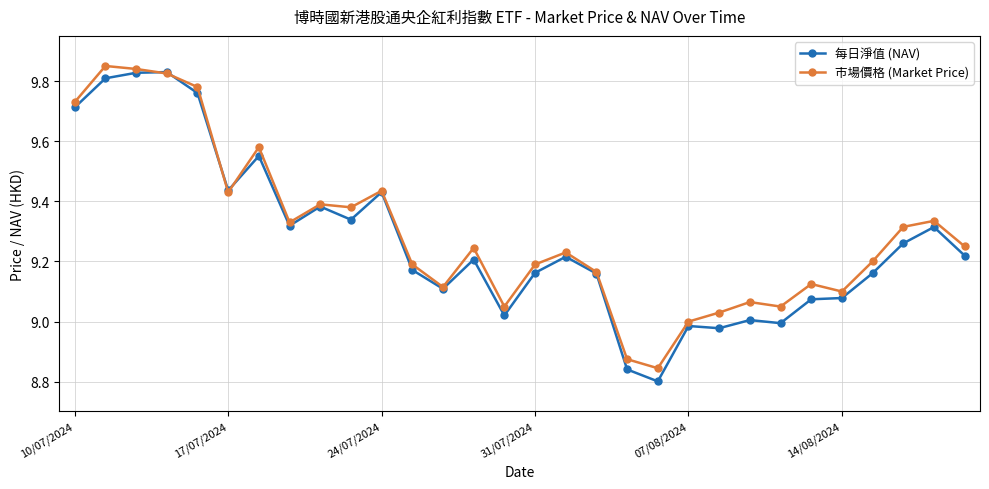

Which series has the largest total across all categories?

市場價格 (Market Price)